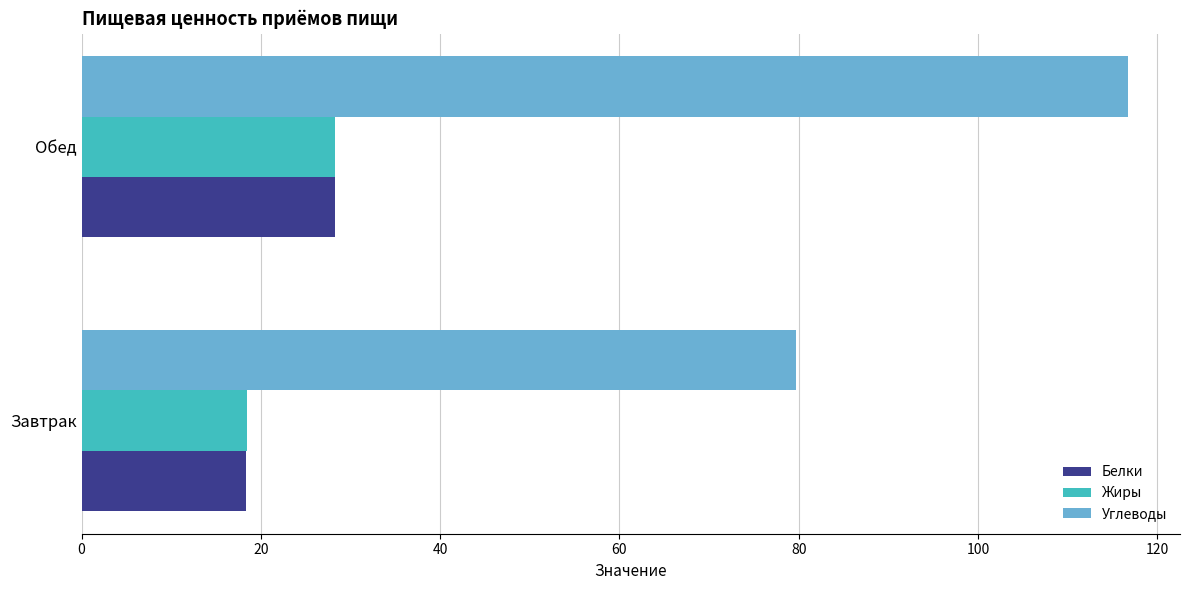

Which series has the largest total across all categories?

Углеводы